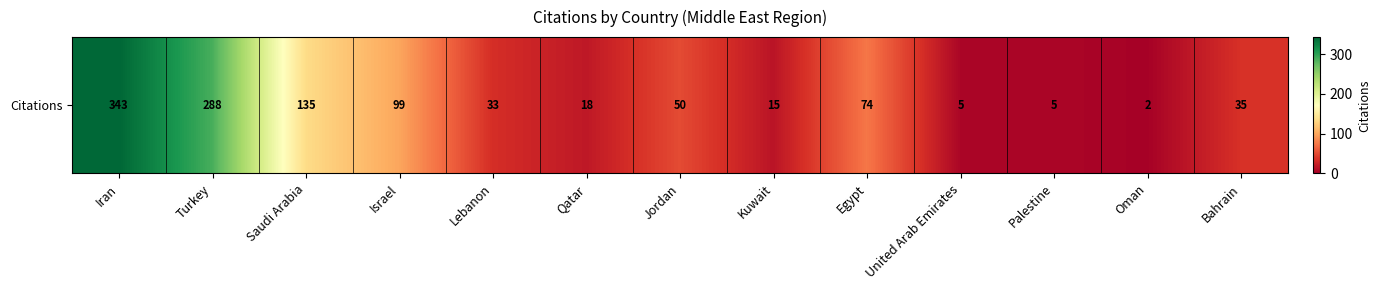

What is the change in value from Israel to Egypt?

-25